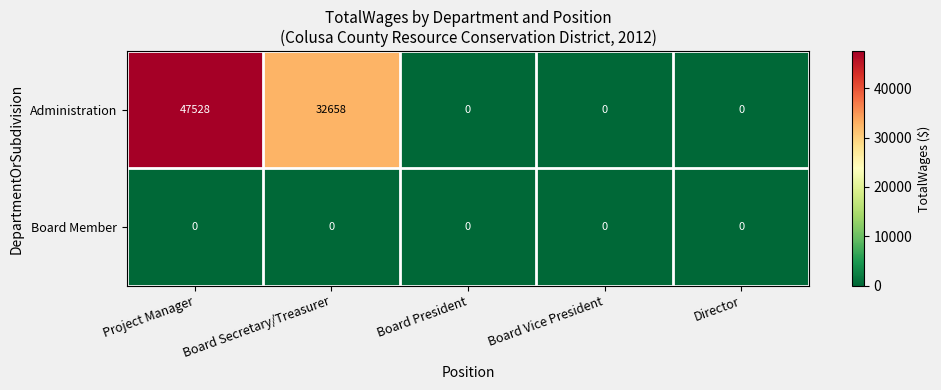

Which series has the largest total across all categories?

Administration